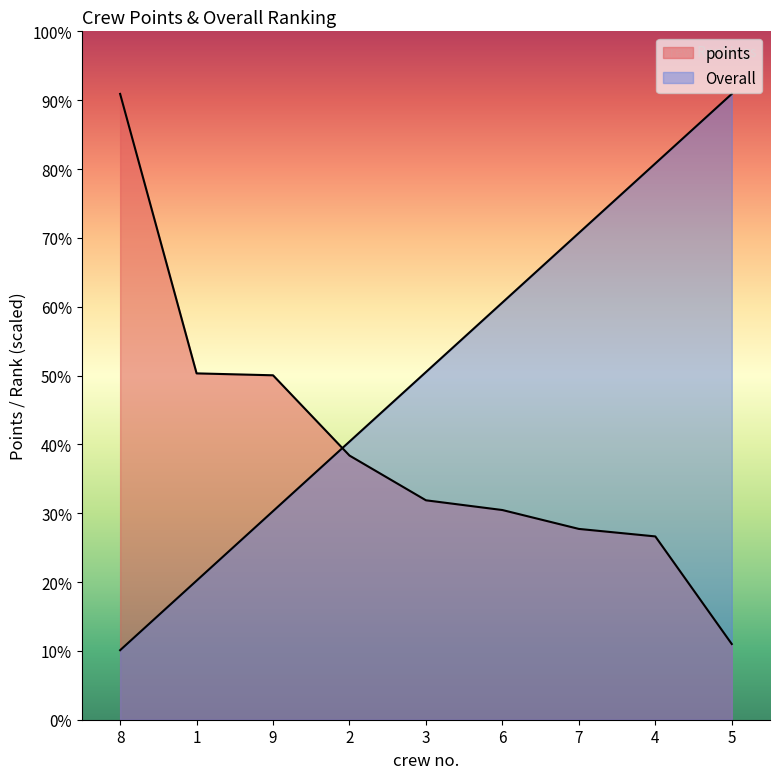

True or false: Overall has more than 1 points higher than both neighbors.

False